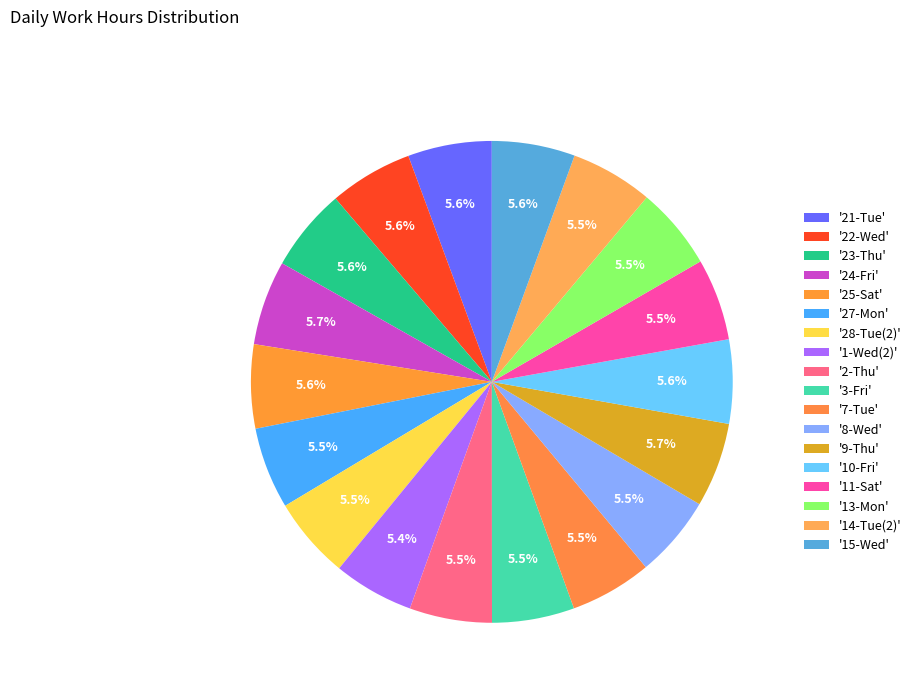

How many slices are in this pie chart?

18